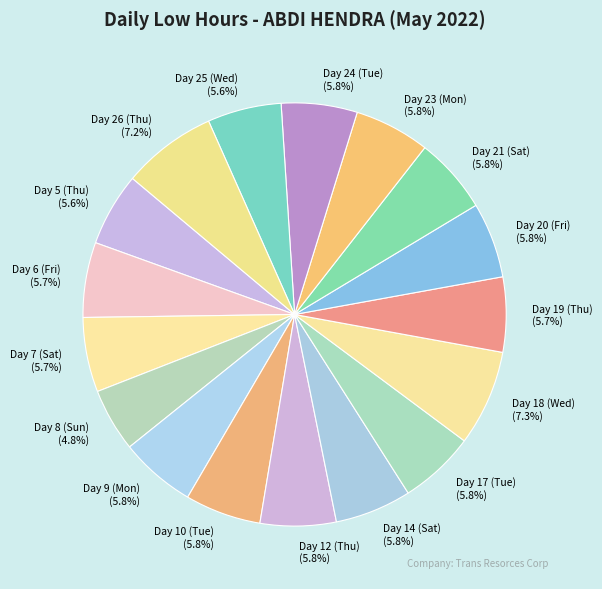

Does Day 19 (Thu) represent more than half of the total?

No